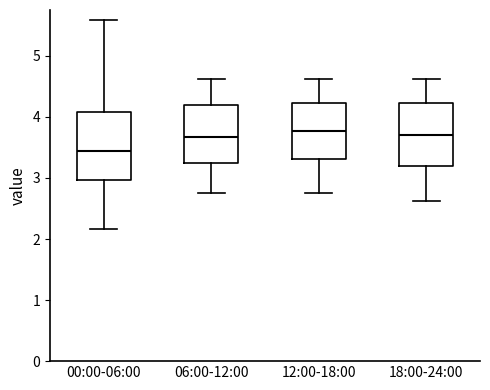

Where does the lower whisker of the box for 18:00-24:00 end on the y-axis? The values are not printed on the chart, so give them approximately, as read against the axis.

2.6